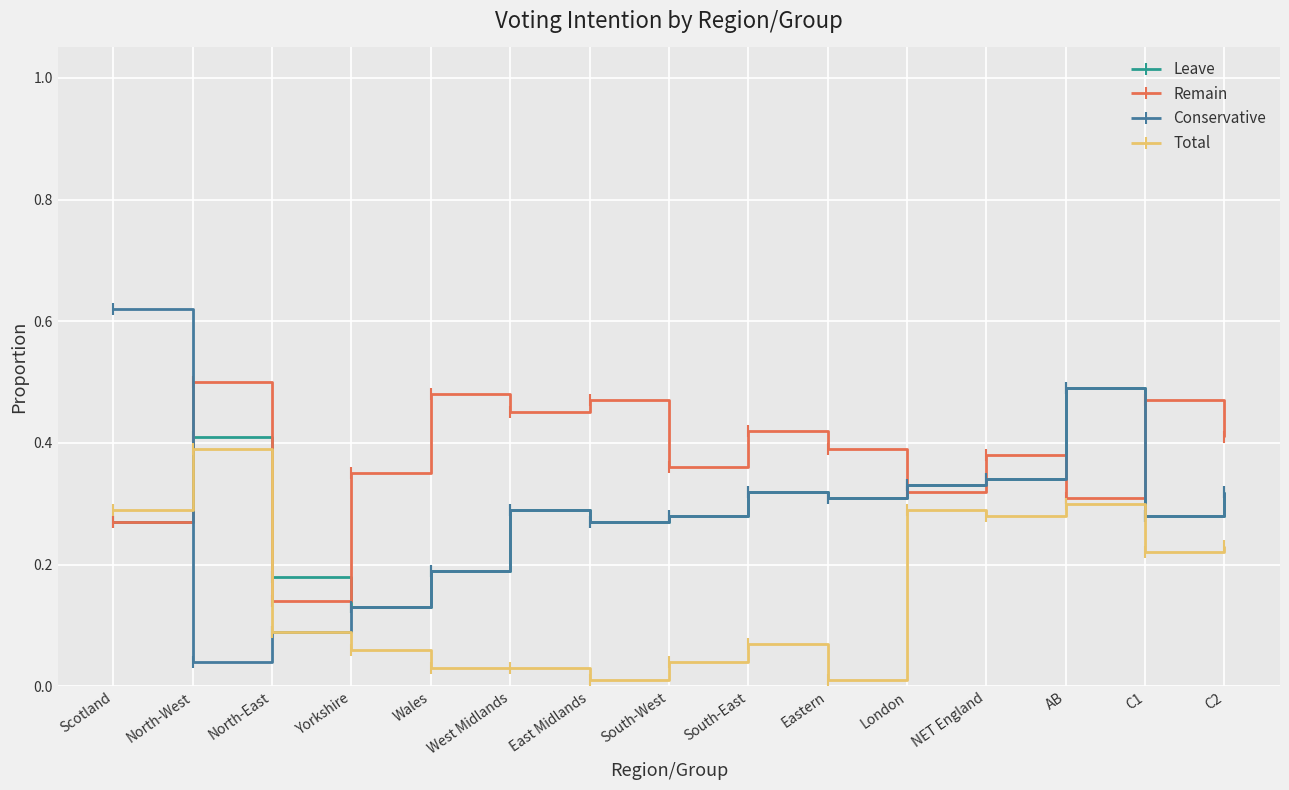

What is the sum of all Conservative values?

4.3